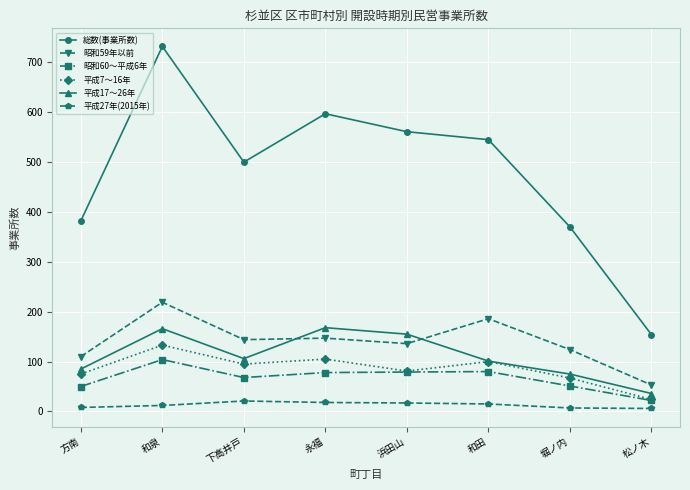

What is the label of the 5th point from the right?

永福